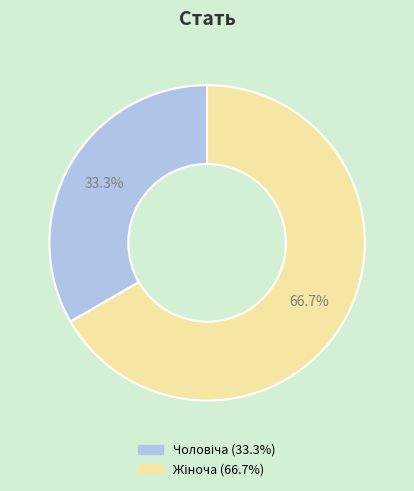

Which category has the biggest portion of the pie?

Жіноча